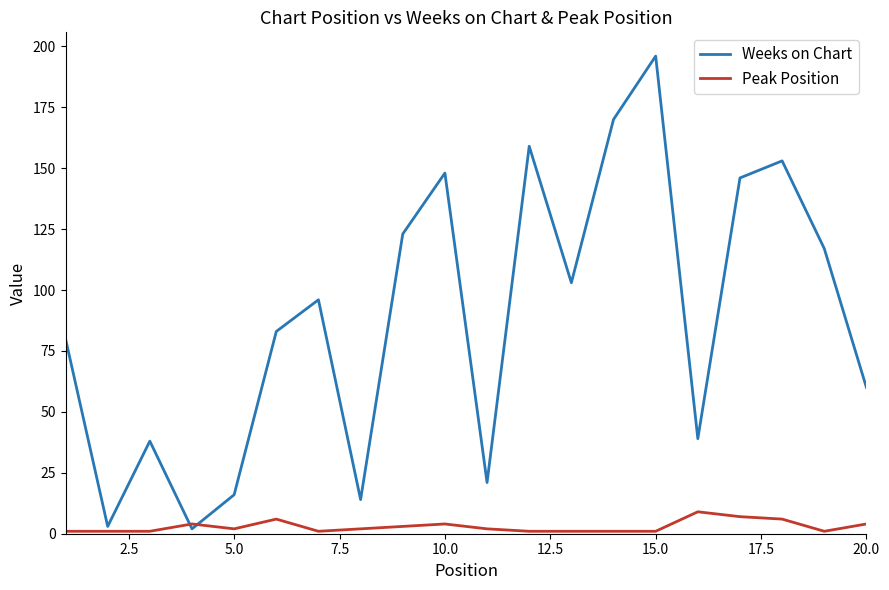

List the series in order of their overall mean, lowest first.

Peak Position, Weeks on Chart